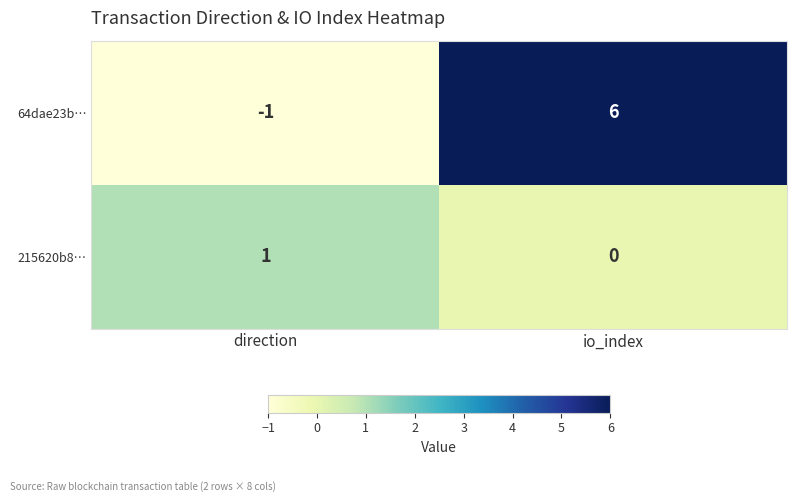

What is the maximum value for 64dae23b…?

6